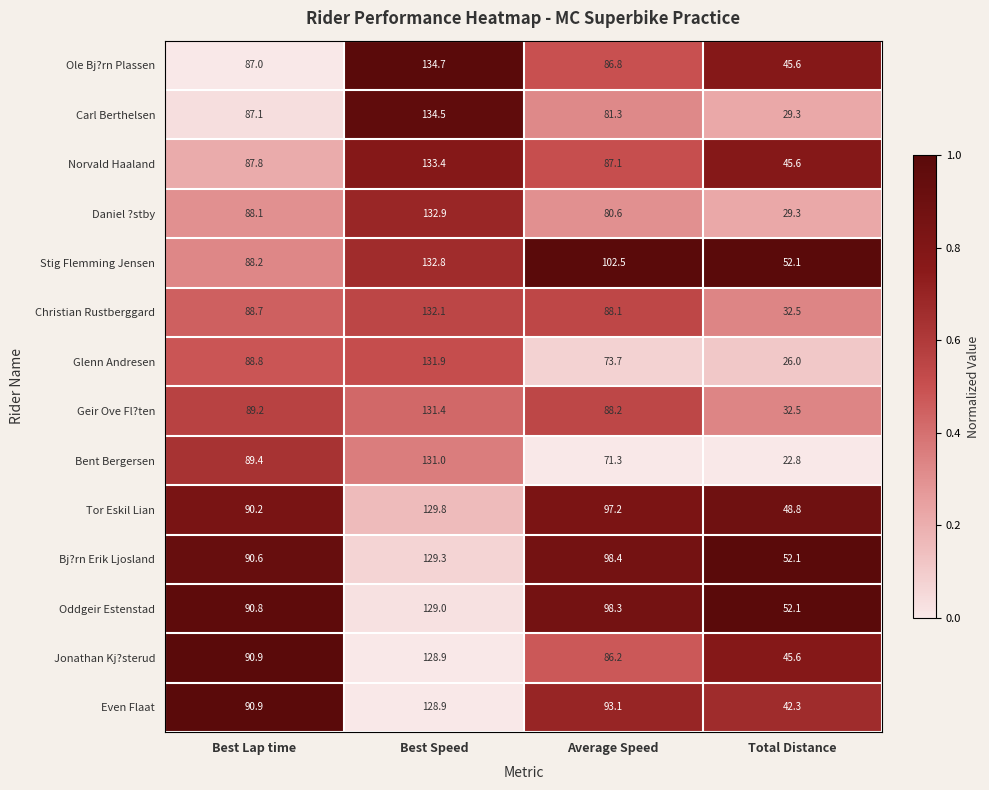

What is the sum of the Glenn Andresen values at Average Speed and Best Lap time?

162.5